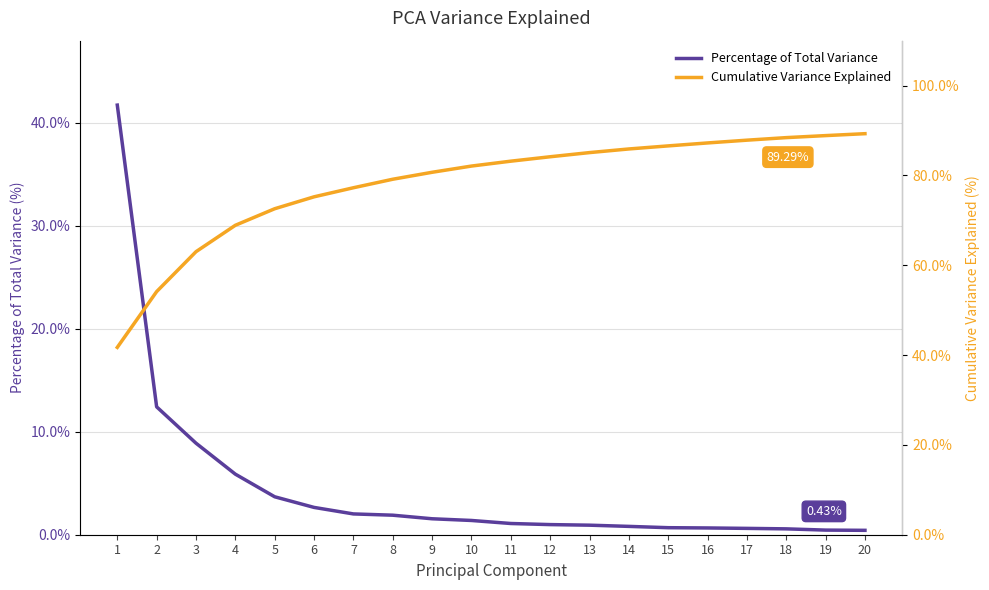

Which label corresponds to the largest value in the chart?

20